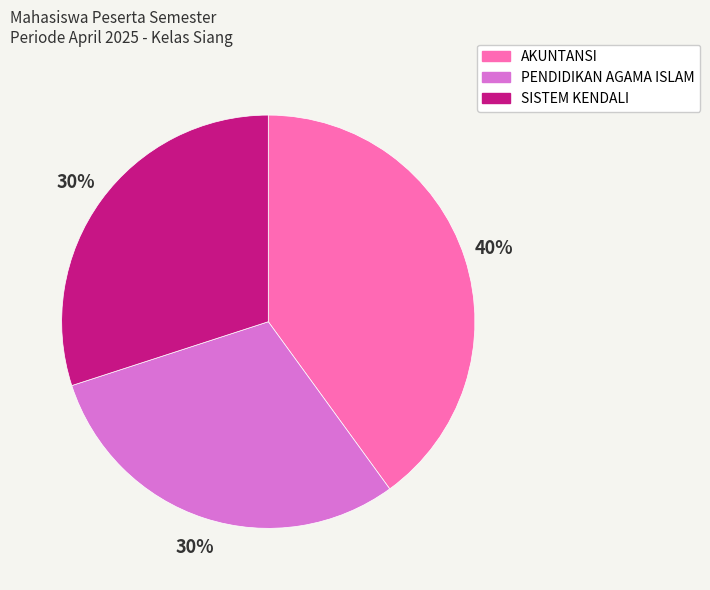

Which category has the biggest portion of the pie?

AKUNTANSI